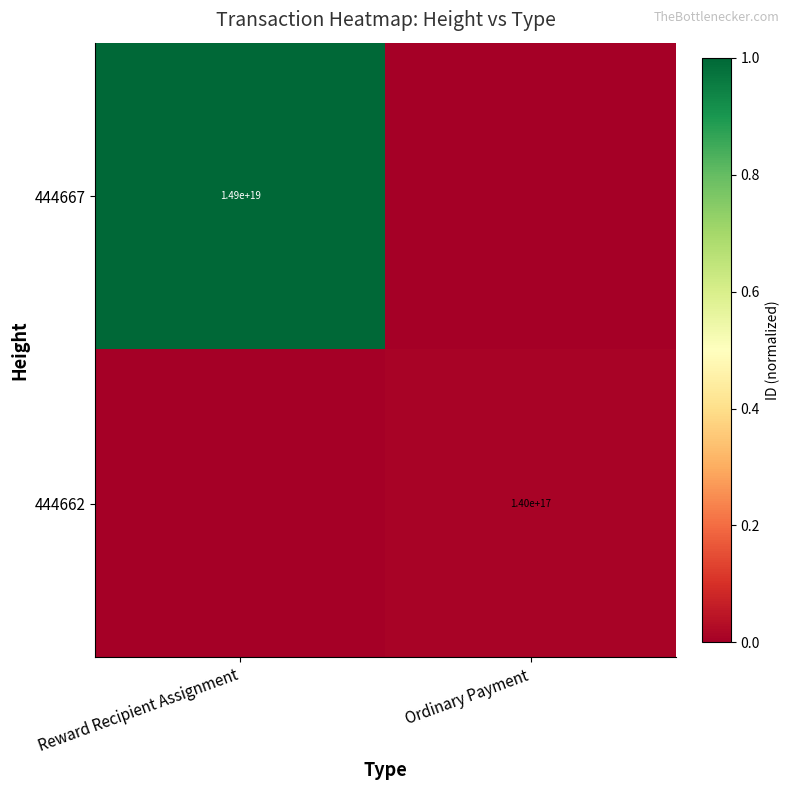

The value of 444667 at Reward Recipient Assignment is 25139604988550086656. True or false?

False